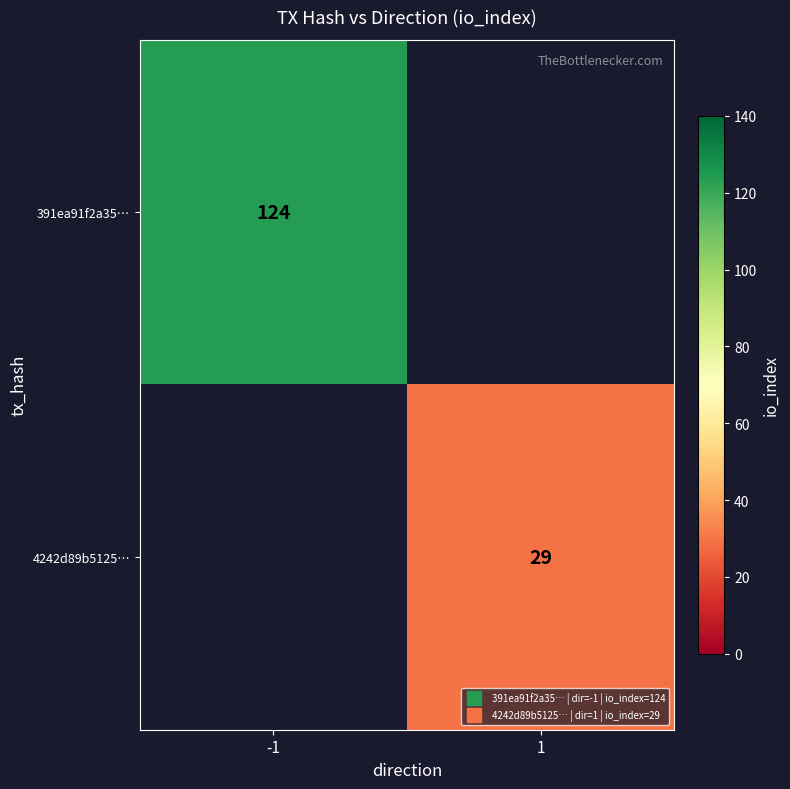

Which category has the highest value across all series?

-1